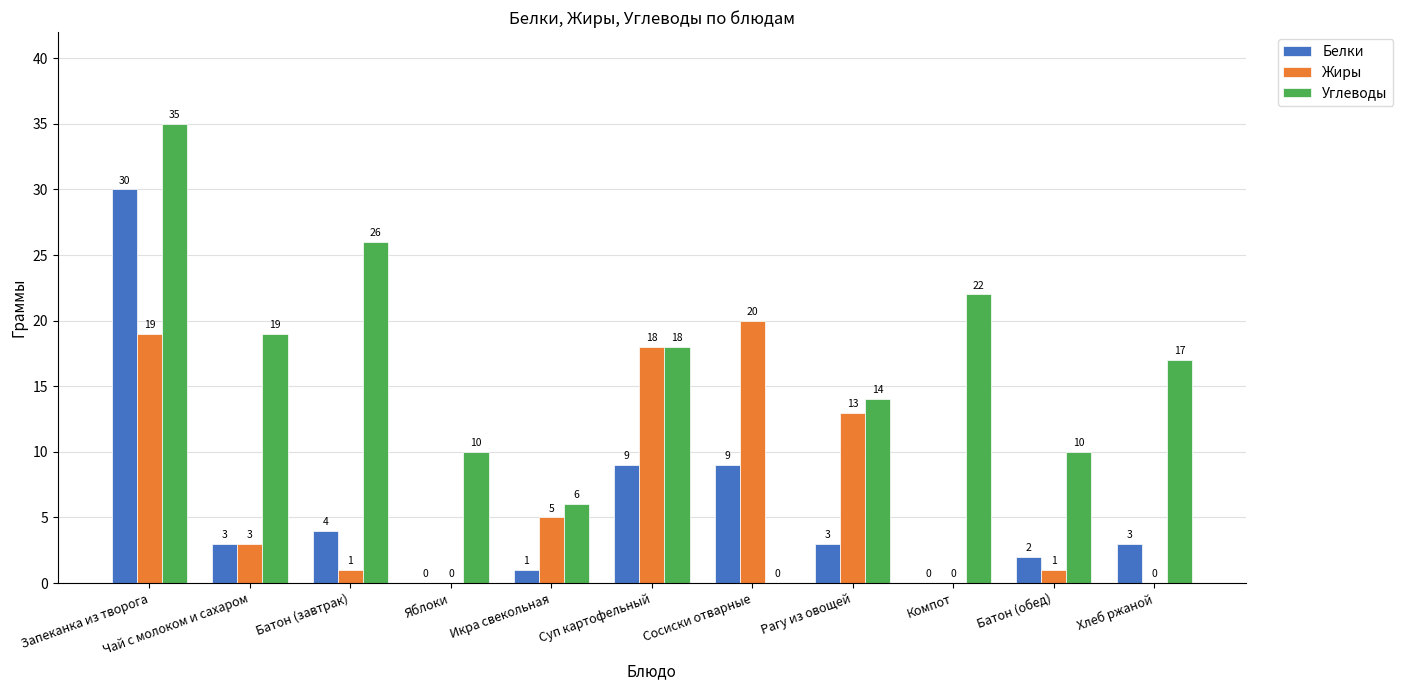

What is the total value across all series at Запеканка из творога?

84